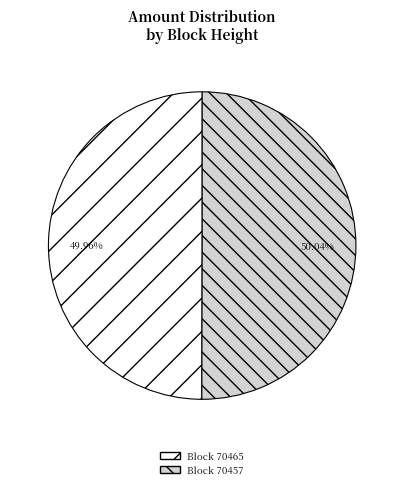

Approximately how many times larger is the value at Block 70457 compared to Block 70465?

1.0